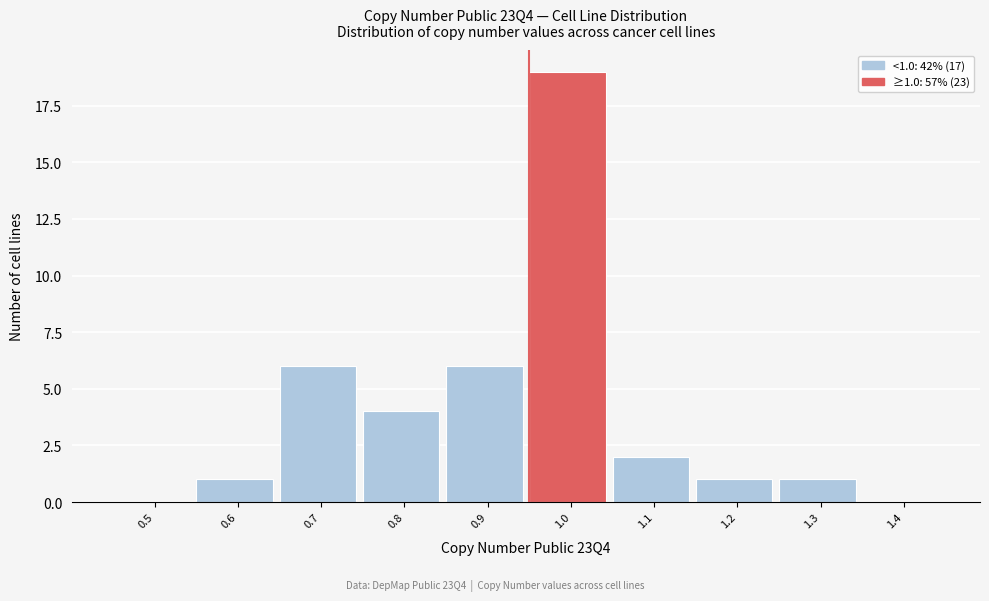

Reading right to left, list all the values displayed in this chart.

1.4=0	1.3=1	1.2=1	1.1=2	1.0=19	0.9=6	0.8=4	0.7=6	0.6=1	0.5=0